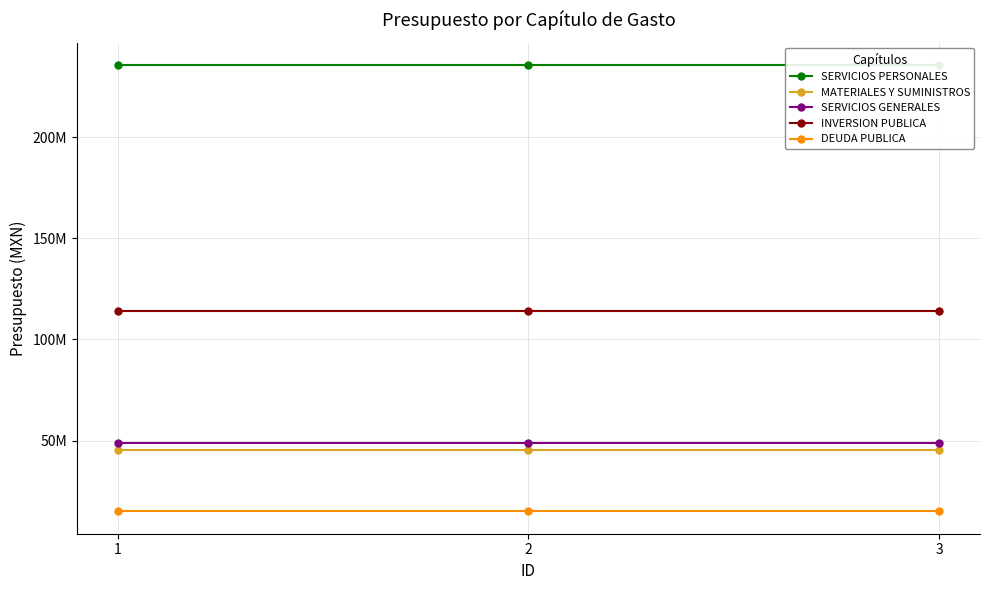

At which category does the chart reach its minimum across all series?

1